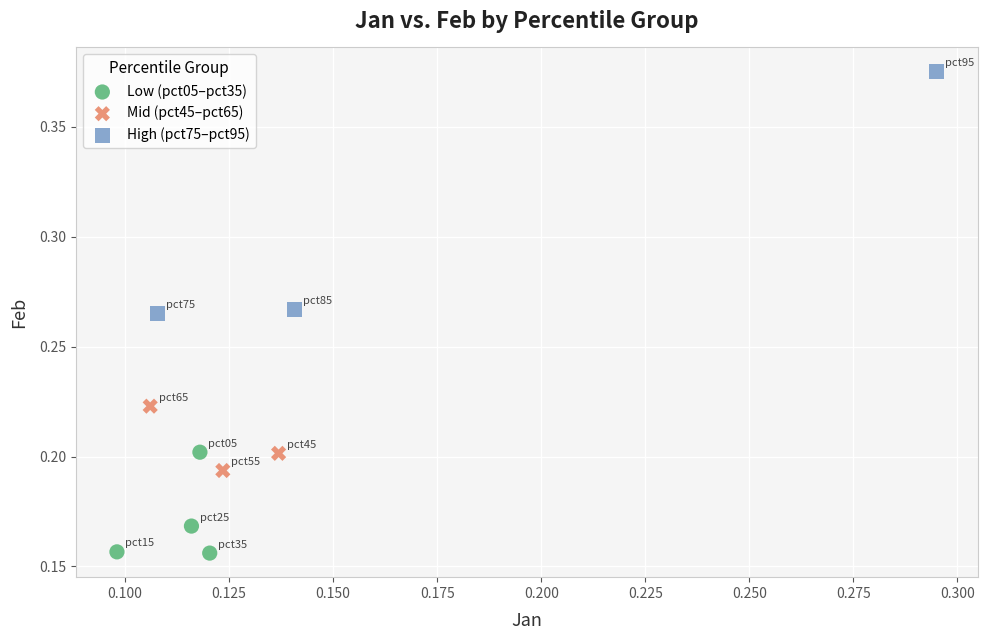

Which series has the widest spread of Y values?

High (pct75–pct95)